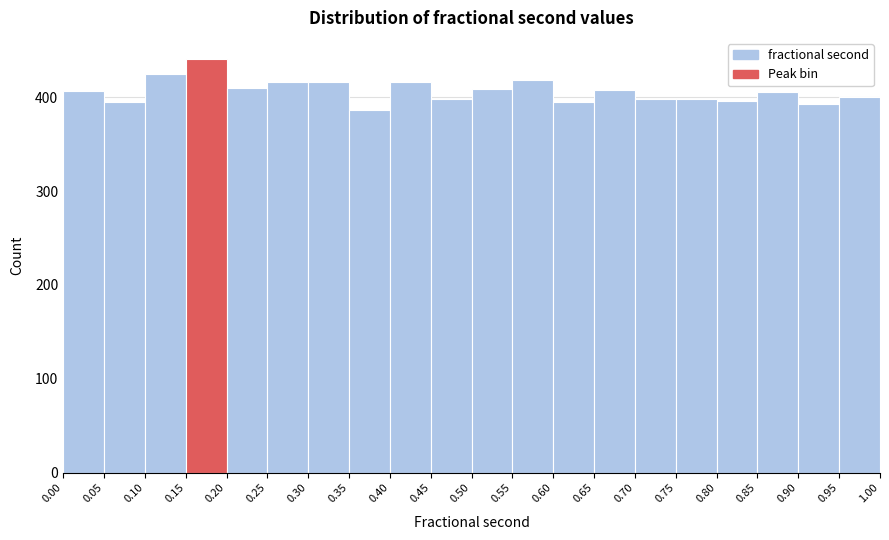

Reading left to right, list every bar in this chart as the range it spans on the x-axis followed by its height. The values are not printed on the chart, so give them approximately, as read against the axis.

0.00 to 0.05: 410
0.05 to 0.10: 400
0.10 to 0.15: 430
0.15 to 0.20: 440
0.20 to 0.25: 410
0.25 to 0.30: 420
0.30 to 0.35: 420
0.35 to 0.40: 390
0.40 to 0.45: 420
0.45 to 0.50: 400
0.50 to 0.55: 410
0.55 to 0.60: 420
0.60 to 0.65: 400
0.65 to 0.70: 410
0.70 to 0.75: 400
0.75 to 0.80: 400
0.80 to 0.85: 400
0.85 to 0.90: 410
0.90 to 0.95: 390
0.95 to 1.00: 400